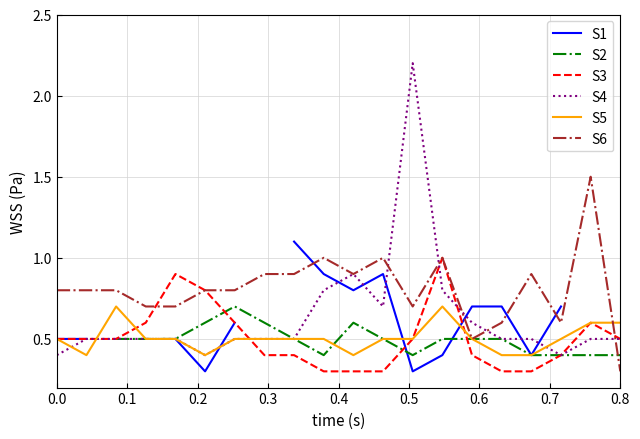

True or false: S2 and S4 cross at least once.

False